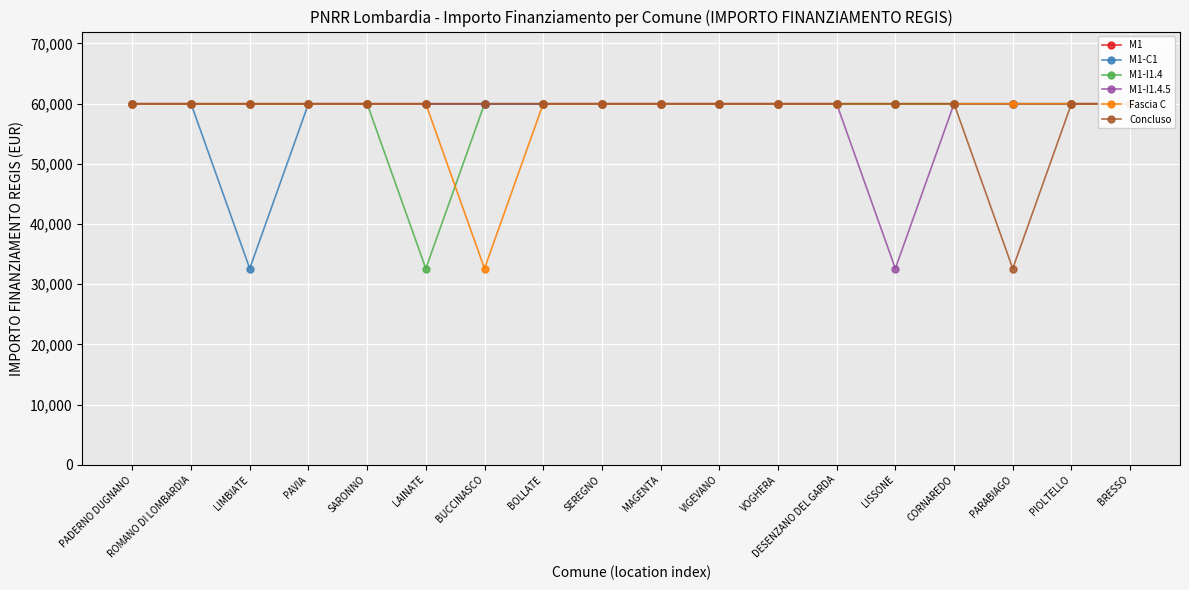

What is the label of the 1st point from the left?

PADERNO DUGNANO